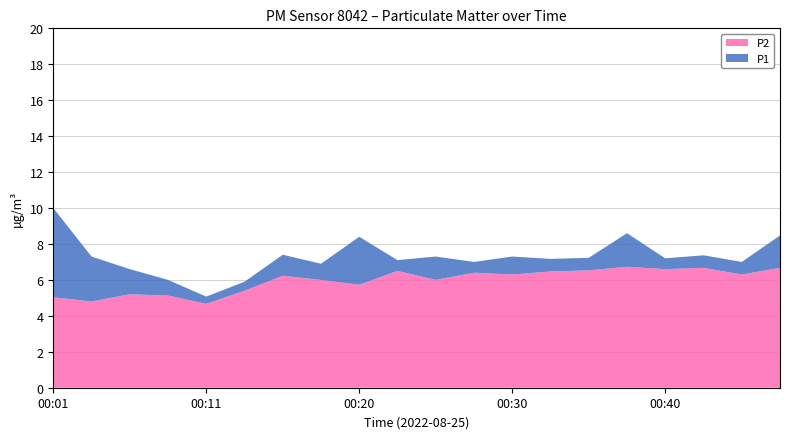

Reading left to right, what are all the values shown in this chart?

P1: 00:01=10.0	00:03=7.3	00:06=6.6	00:08=6.0	00:11=5.1	00:13=5.9	00:15=7.4	00:18=6.9	00:20=8.4	00:23=7.1	00:25=7.3	00:28=7.0	00:30=7.3	00:33=7.2	00:35=7.2	00:37=8.6	00:40=7.2	00:42=7.4	00:45=7.0	00:47=8.5
P2: 00:01=5.0	00:03=4.8	00:06=5.2	00:08=5.1	00:11=4.7	00:13=5.4	00:15=6.2	00:18=6.0	00:20=5.7	00:23=6.5	00:25=6.0	00:28=6.4	00:30=6.3	00:33=6.5	00:35=6.5	00:37=6.7	00:40=6.6	00:42=6.7	00:45=6.3	00:47=6.7